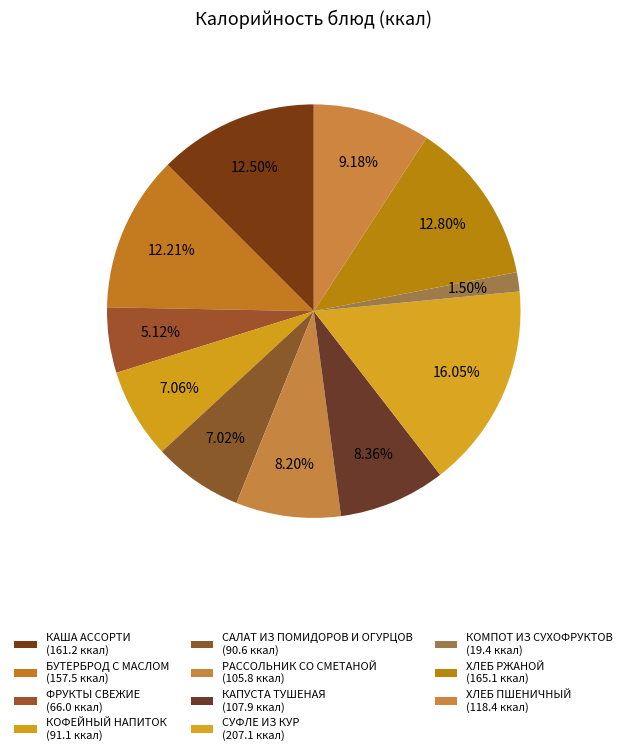

Which slice is the largest?

СУФЛЕ ИЗ КУР